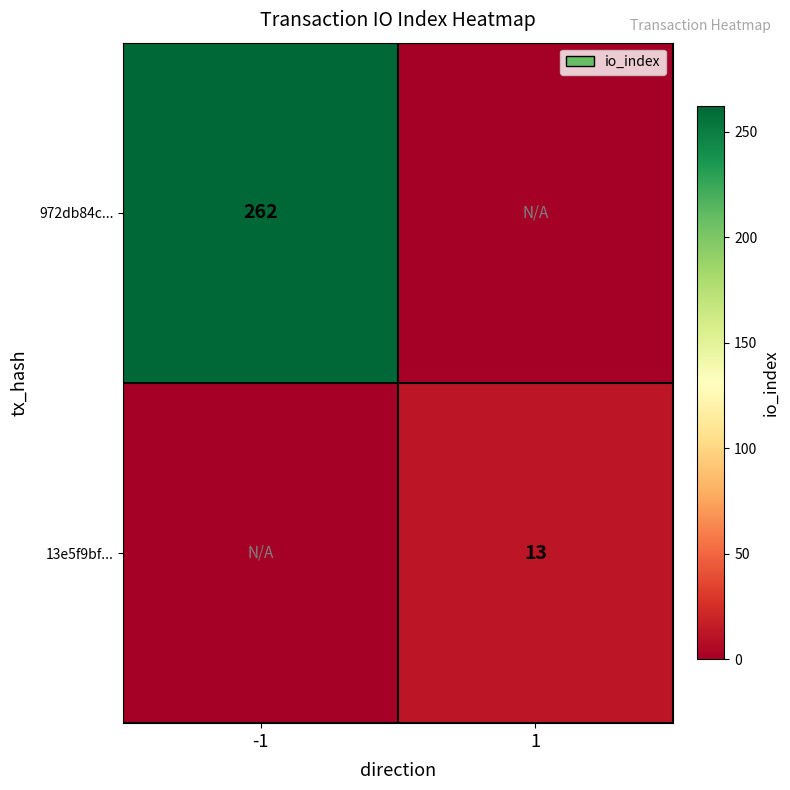

Which label corresponds to the largest value in the chart?

-1